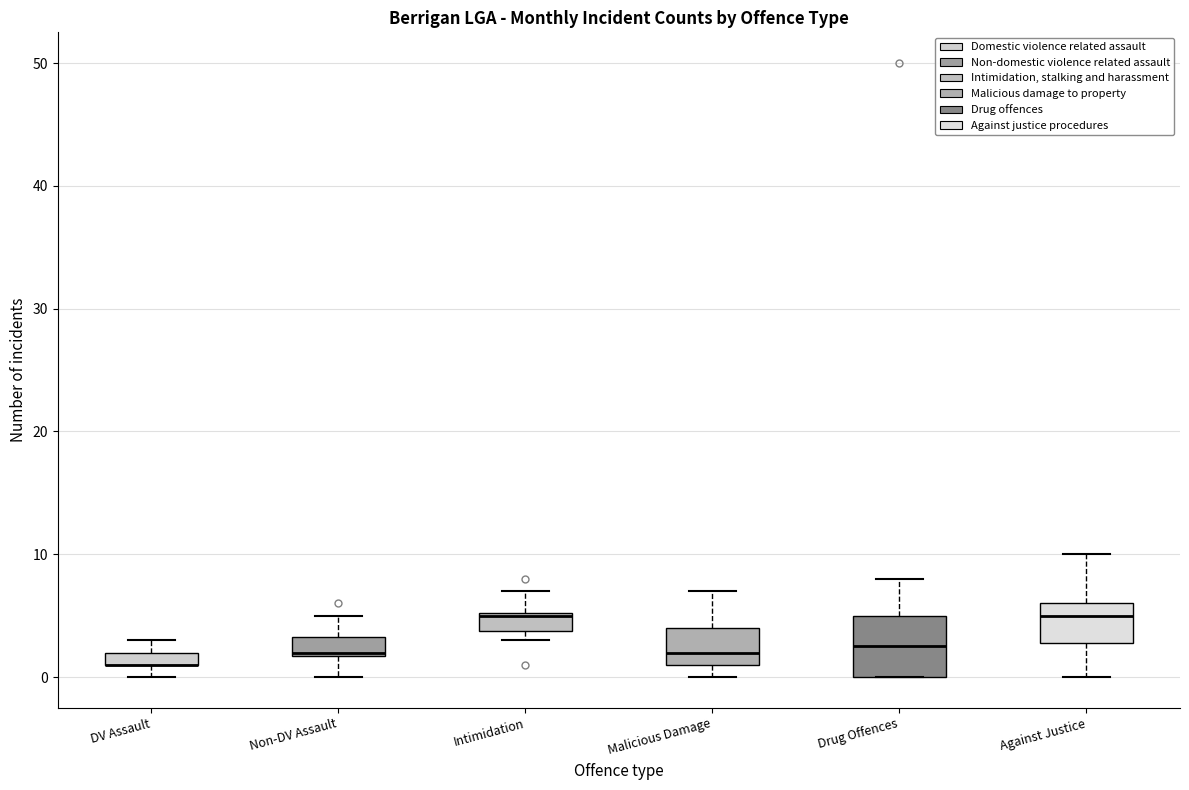

Comparing the boxes themselves (not the whiskers), which one is the tallest?

Drug Offences